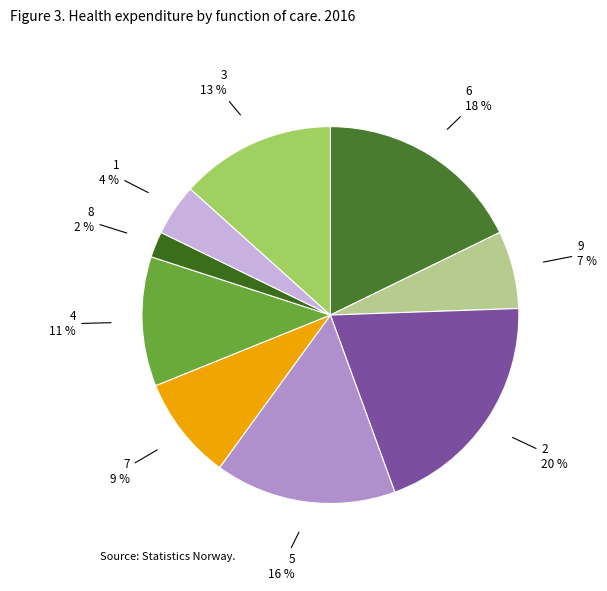

Which has a higher value, 6 or 1?

6